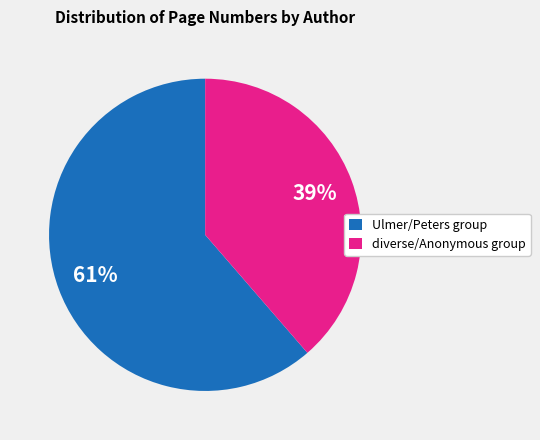

Is the sum of Ulmer/Peters group and diverse/Anonymous group greater than half?

Yes